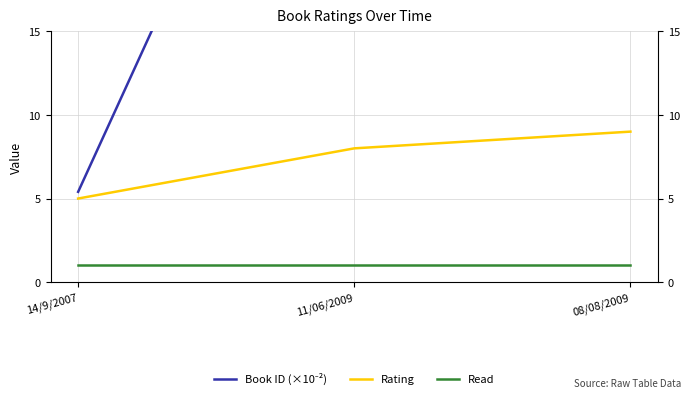

Is the value of Rating at 11/06/2009 greater than the value of Read at 08/08/2009?

Yes